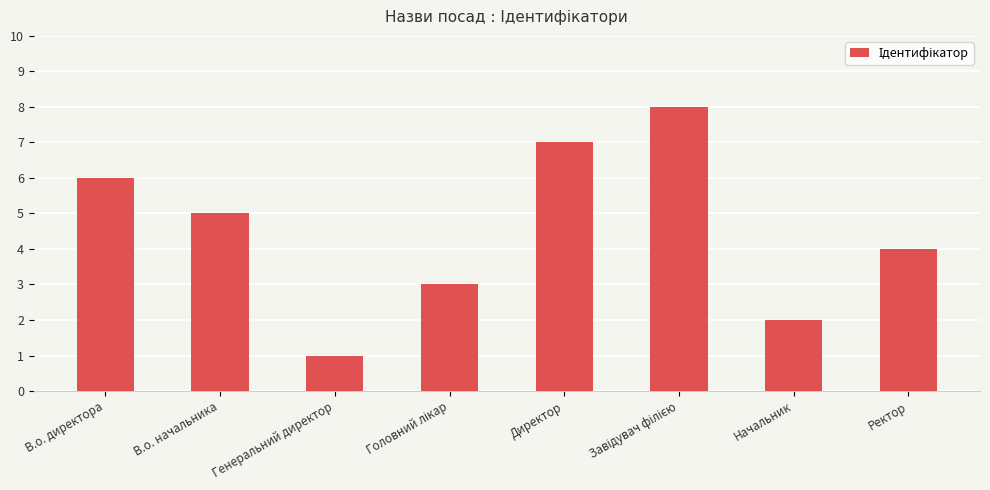

Are the bars horizontal?

No